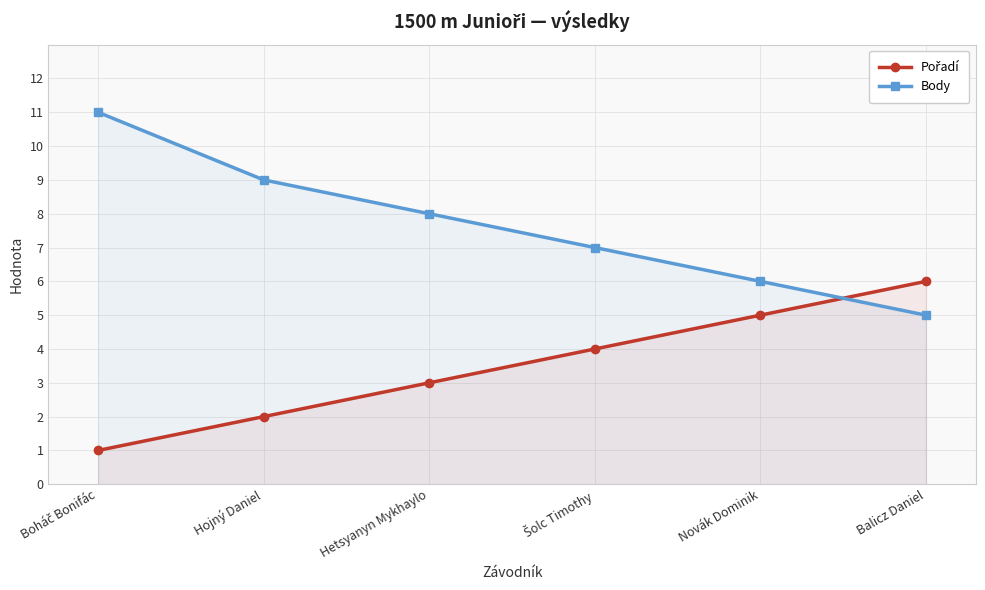

Reading left to right, transcribe all the data shown in this chart.

Pořadí: Boháč Bonifác=1	Hojný Daniel=2	Hetsyanyn Mykhaylo=3	Šolc Timothy=4	Novák Dominik=5	Balicz Daniel=6
Body: Boháč Bonifác=11	Hojný Daniel=9	Hetsyanyn Mykhaylo=8	Šolc Timothy=7	Novák Dominik=6	Balicz Daniel=5